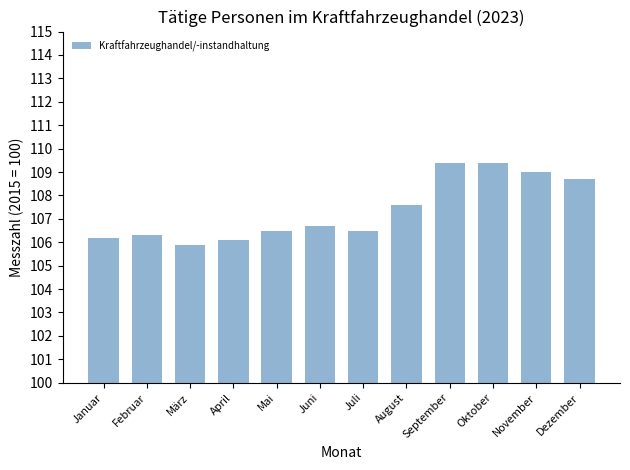

The value at Juni is 50.4. True or false?

False